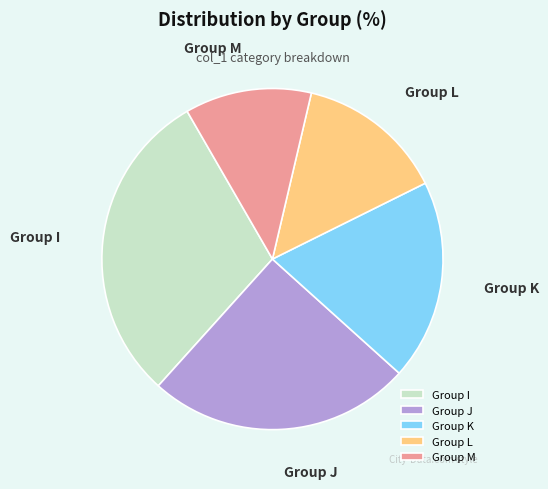

True or false: Group J accounts for 25% of the total.

True